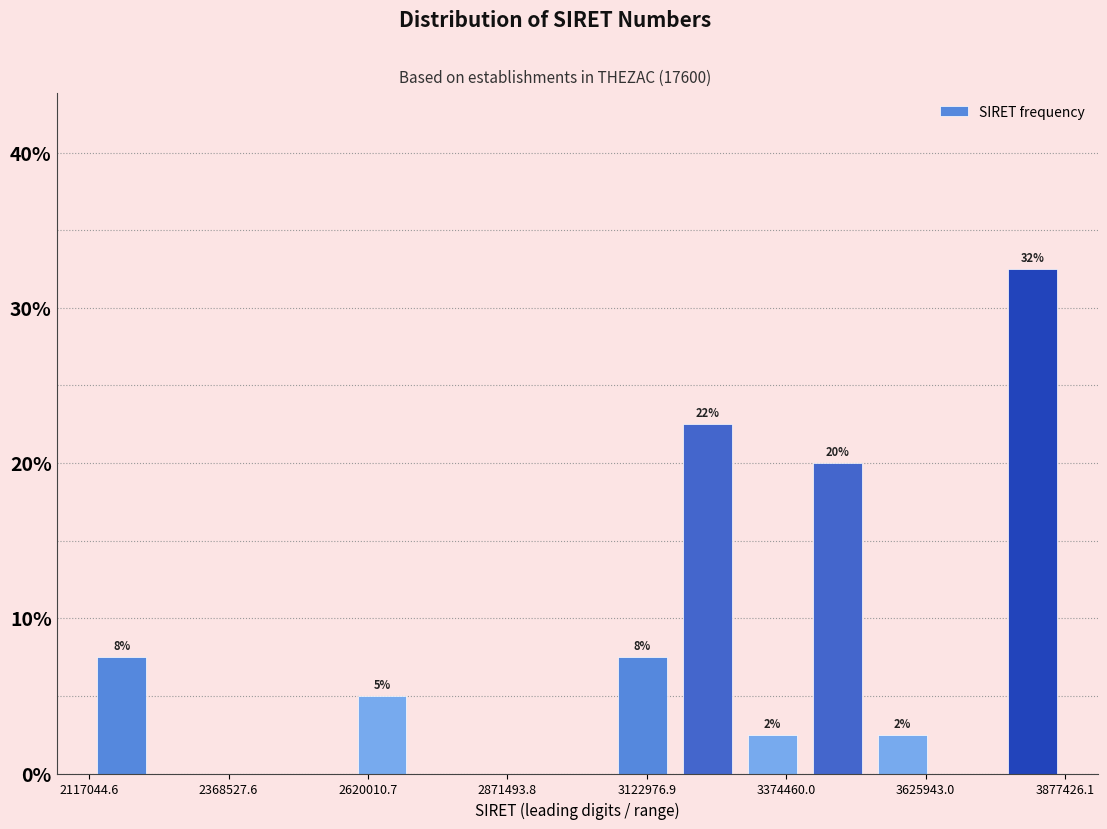

Read against the x-axis, roughly where is the centre of the tallest bar?

3800000